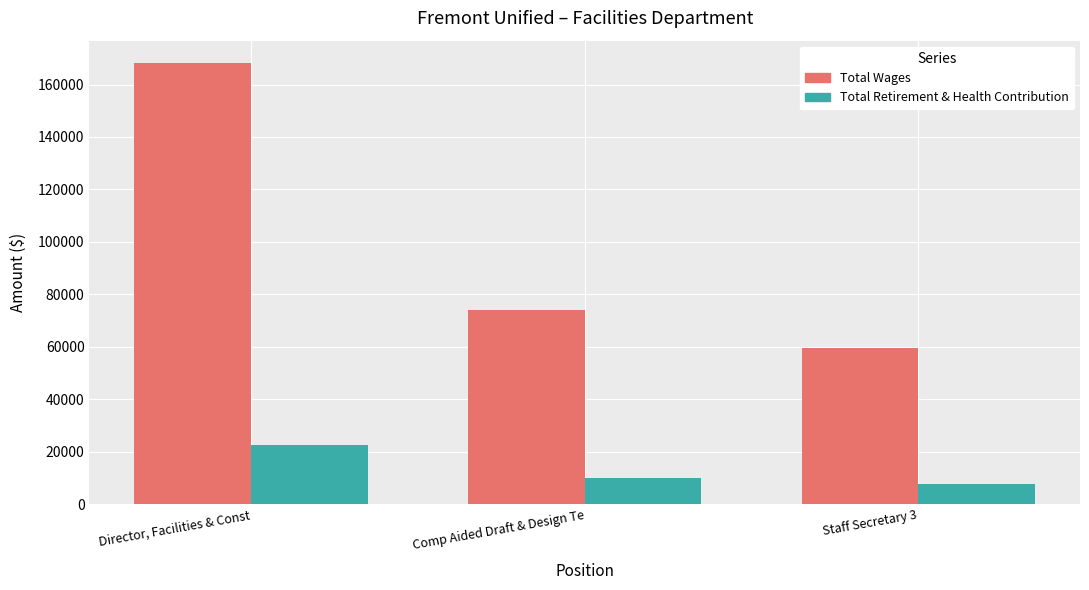

What is the greatest value displayed?

168308